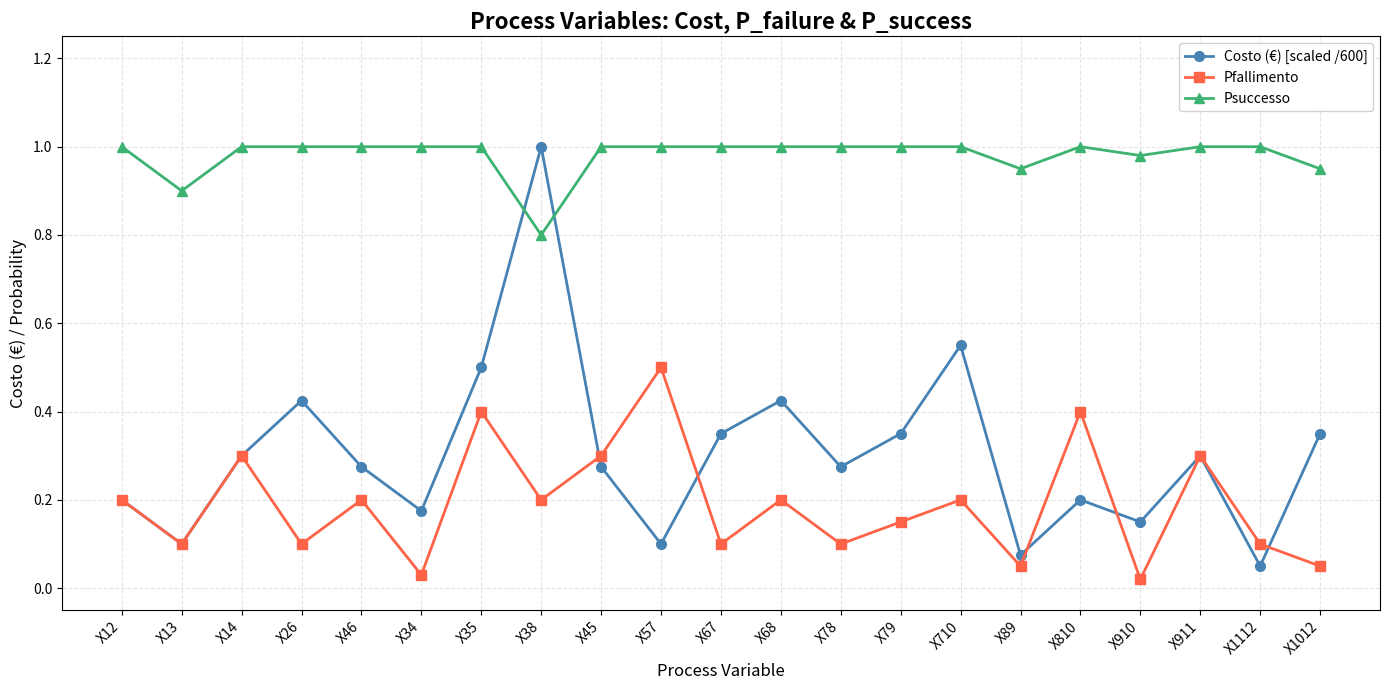

Between X38 and X911, which series saw the biggest shift?

Costo (€) [scaled /600]